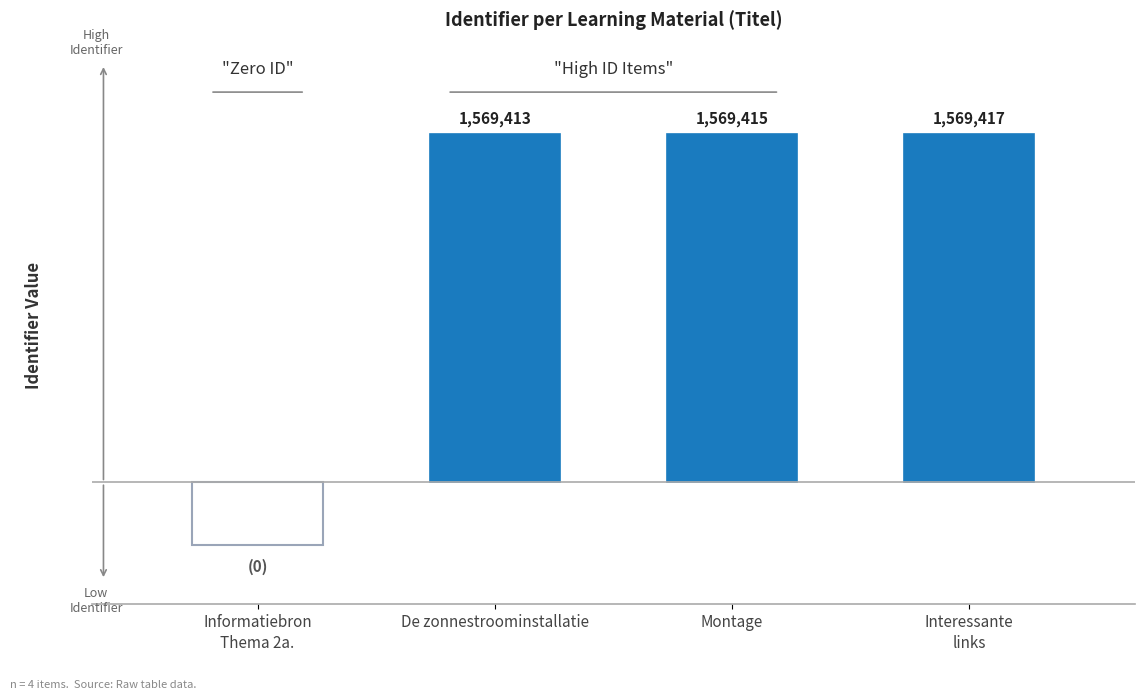

Are the bars horizontal?

No